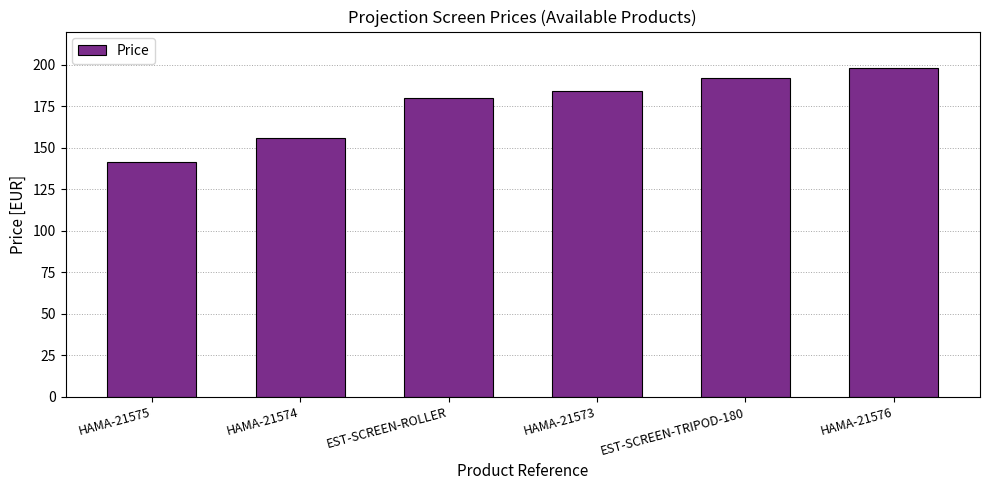

Rank the categories by value from lowest to highest.

HAMA-21575, HAMA-21574, EST-SCREEN-ROLLER, HAMA-21573, EST-SCREEN-TRIPOD-180, HAMA-21576